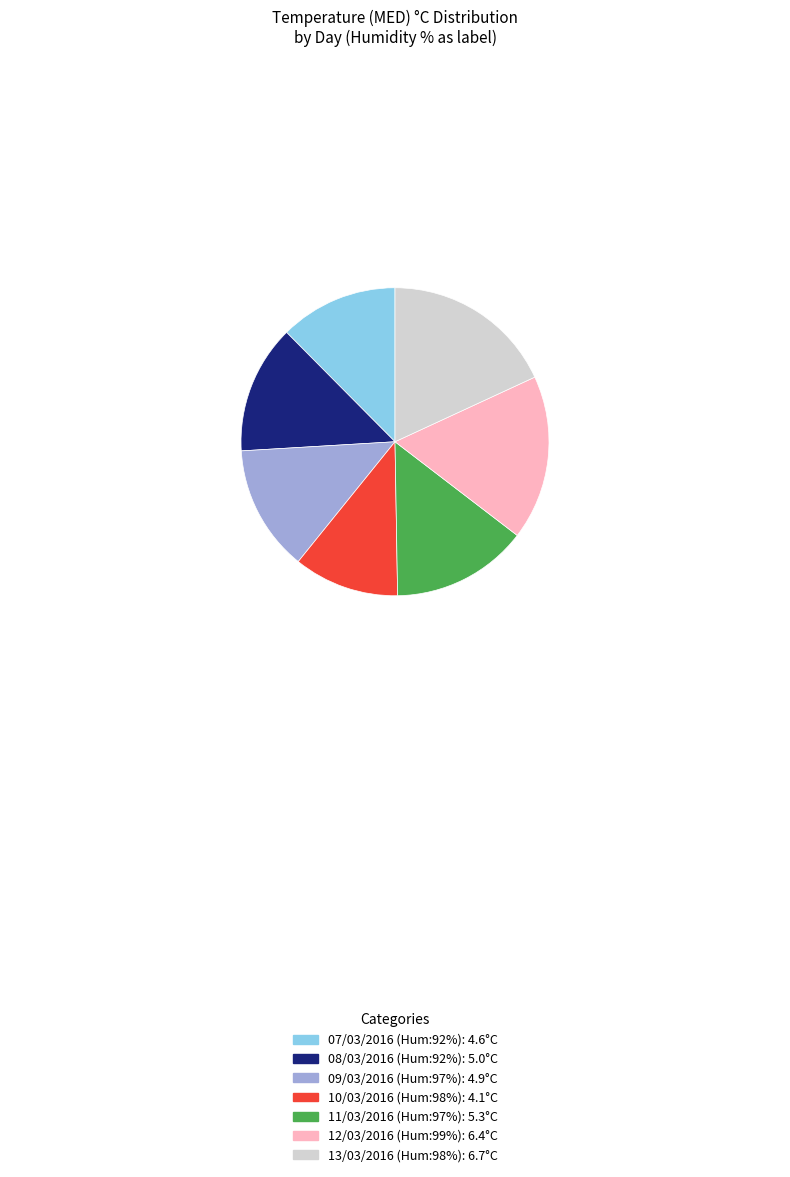

Is there a majority slice in this chart?

No